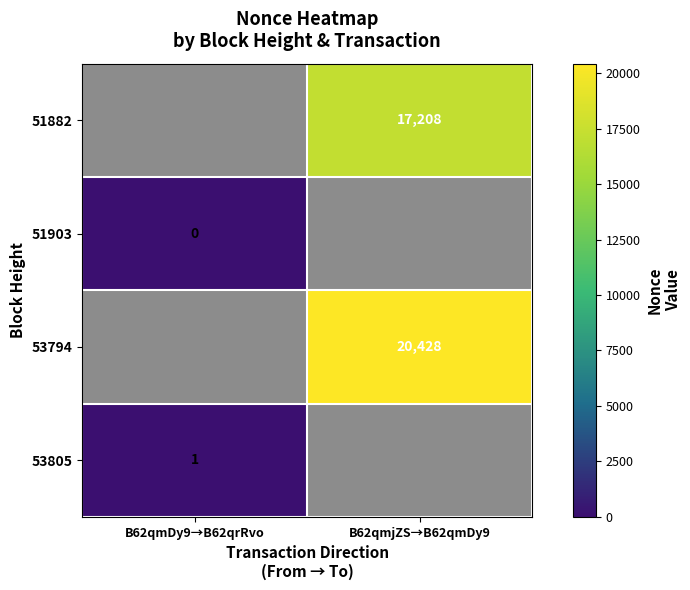

Is it true that 53805 equals 0 at B62qmDy9→B62qrRvo?

False